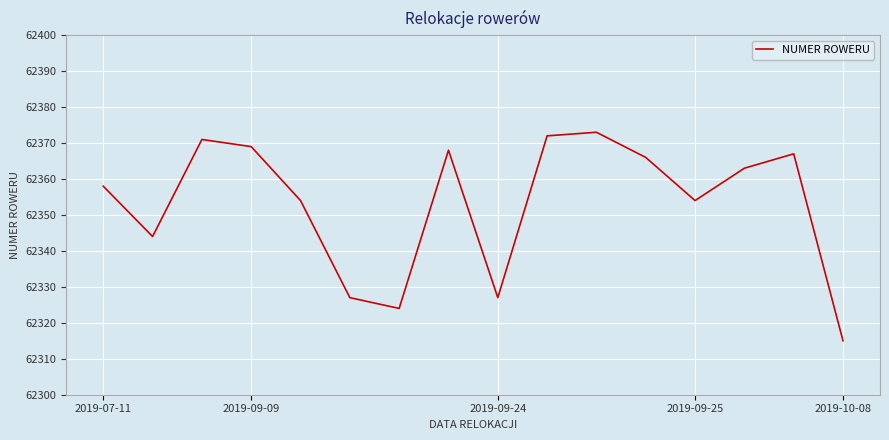

What is the minimum value shown in the chart?

62315